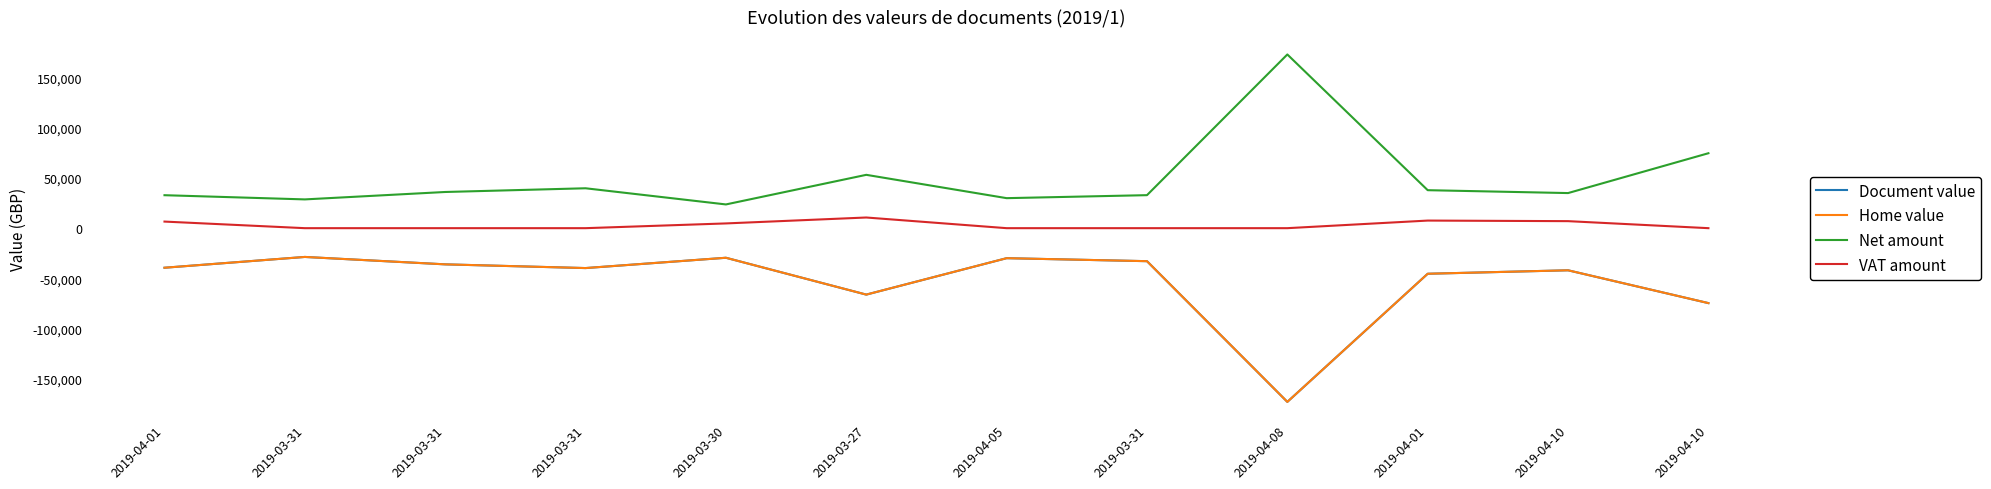

True or false: Net amount has a value of 69347.5 at 2019-03-31.

False